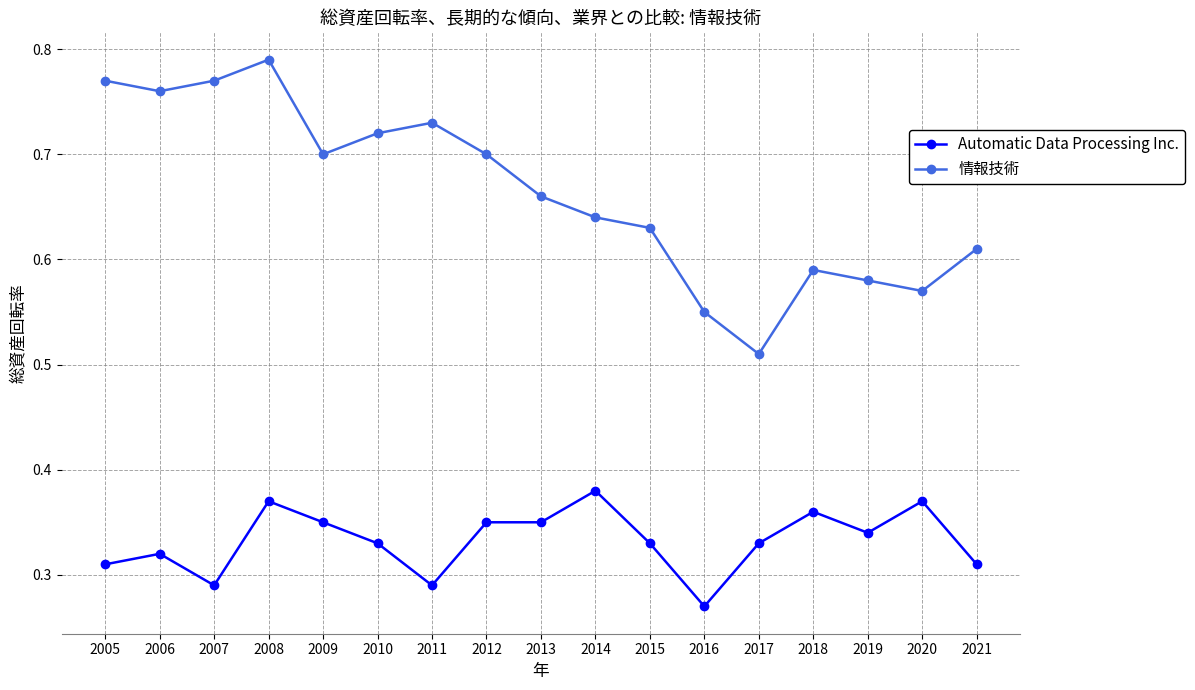

Which series changed the most between 2006 and 2009?

情報技術